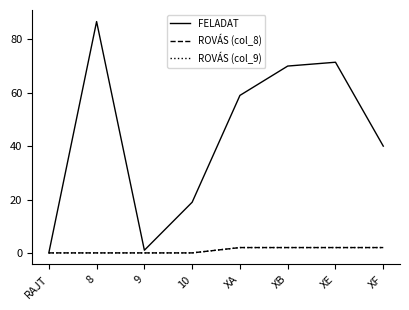

True or false: FELADAT and ROVÁS (col_9) intersect in this chart.

False